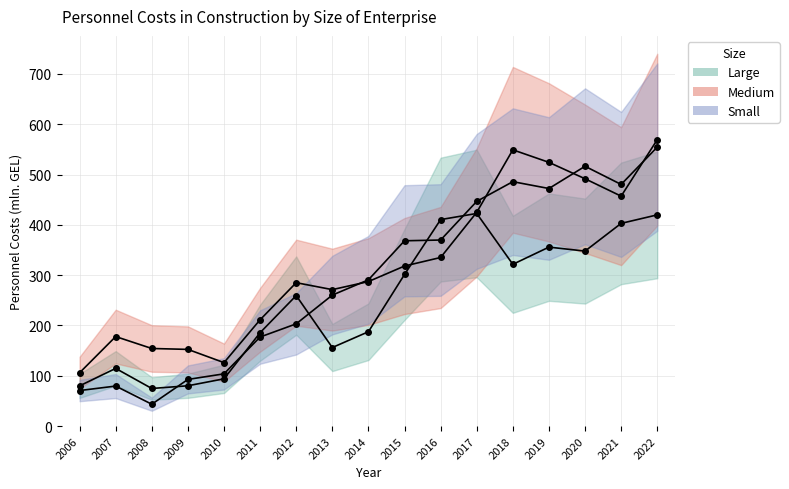

True or false: Large and Medium cross at least once.

True